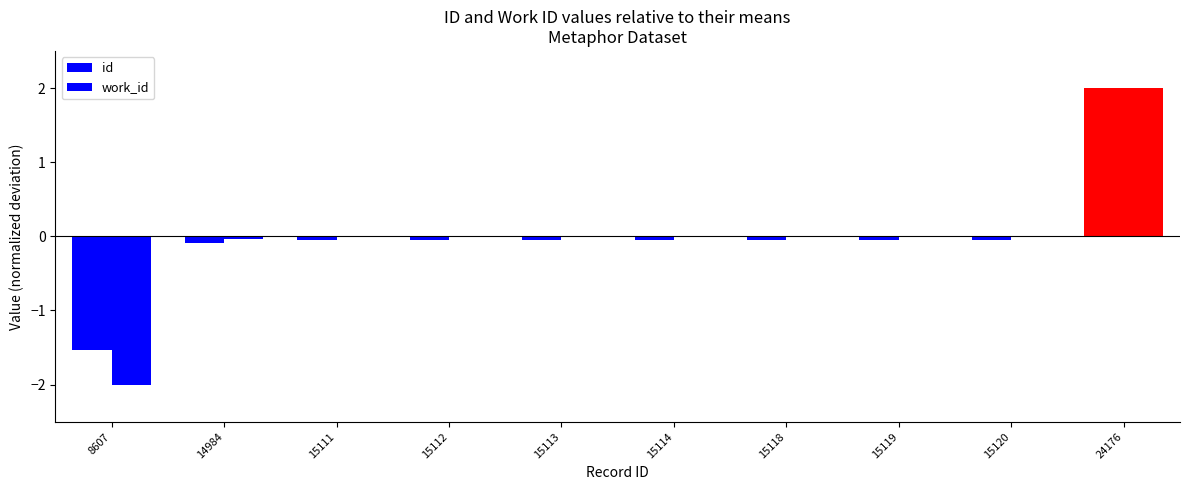

Rank the categories by id value from lowest to highest.

8607, 14984, 15111, 15112, 15113, 15114, 15118, 15119, 15120, 24176